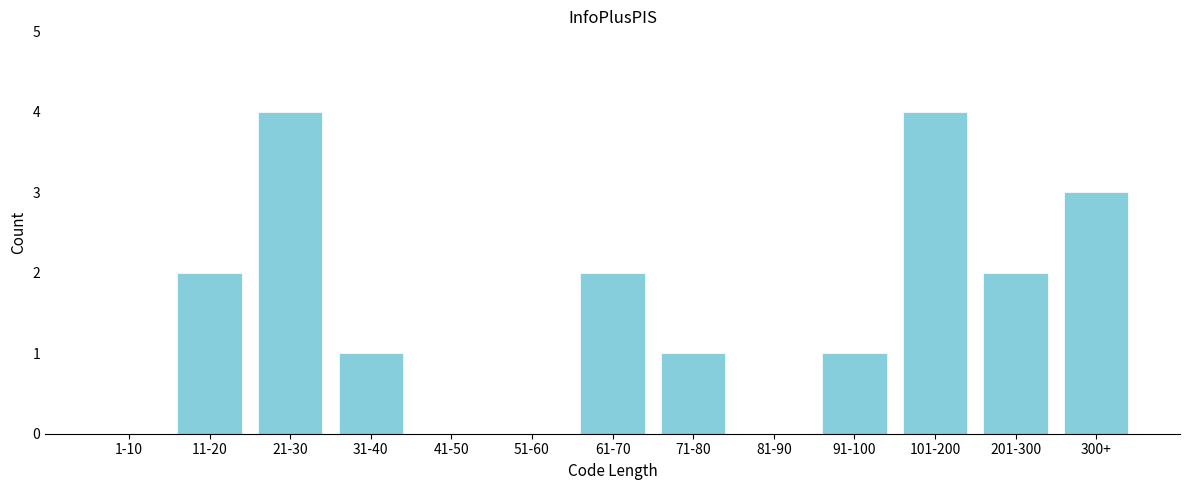

Reading right to left, what are all the values shown in this chart?

300+=3	201-300=2	101-200=4	91-100=1	81-90=0	71-80=1	61-70=2	51-60=0	41-50=0	31-40=1	21-30=4	11-20=2	1-10=0